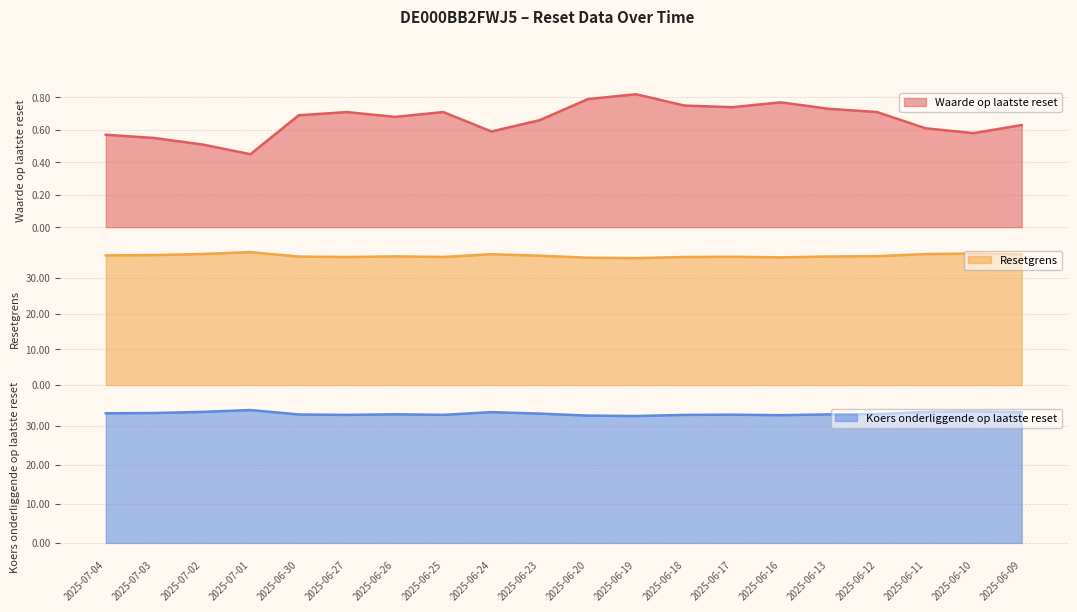

True or false: Waarde op laatste reset and Resetgrens cross at least once.

False